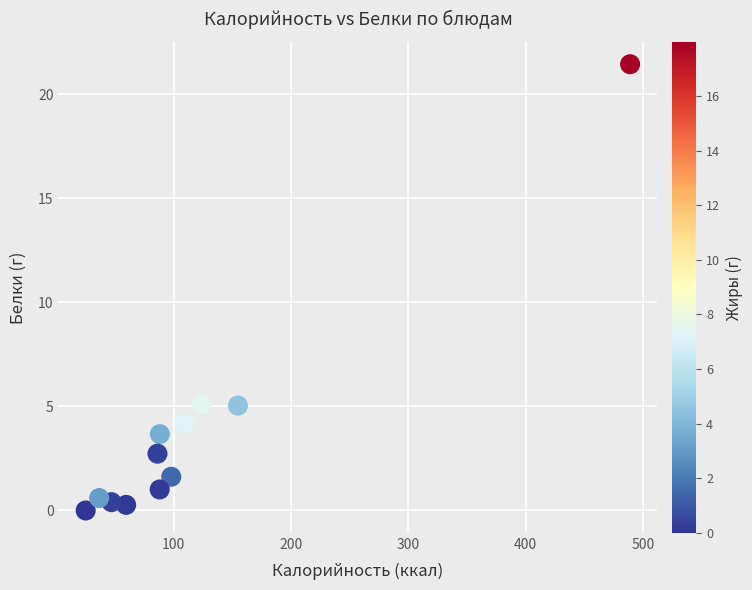

What is the average Y value?

3.8